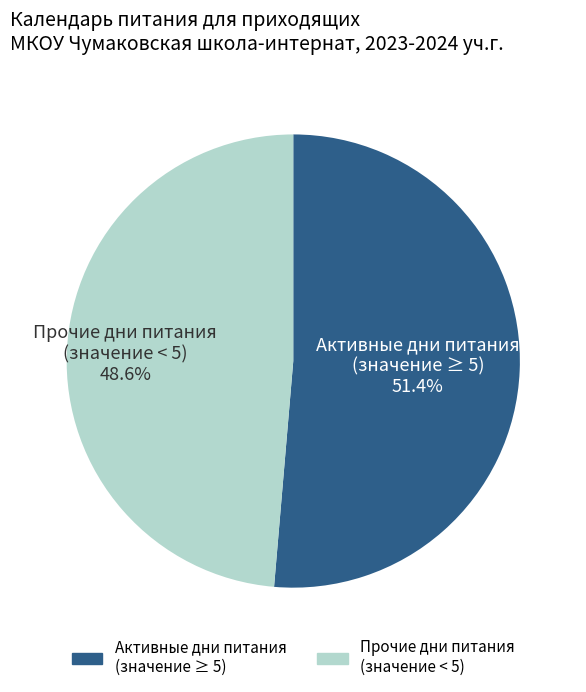

Does any single category account for the majority?

Yes